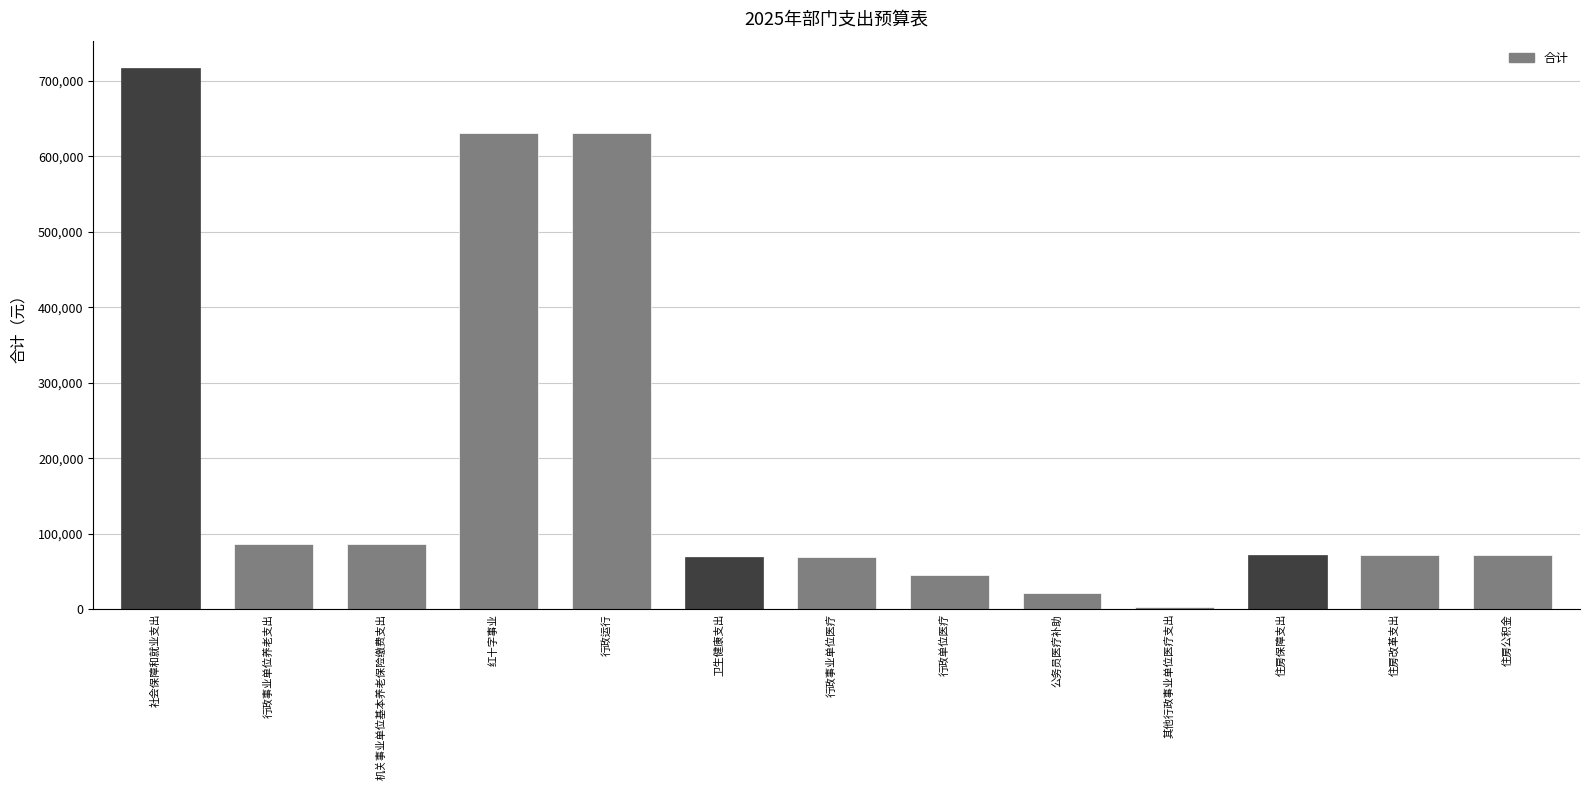

At which category does the chart reach its peak across all series?

社会保障和就业支出